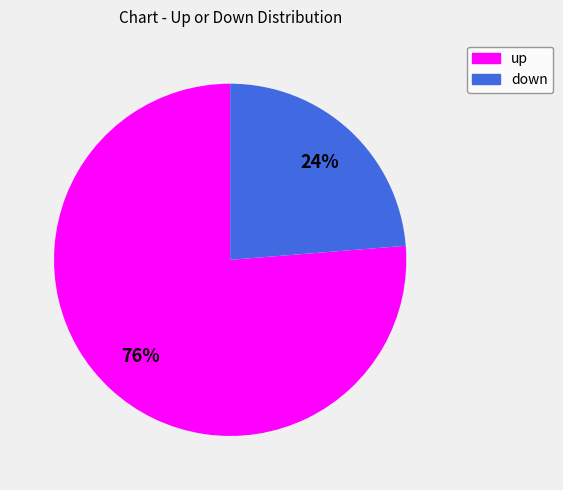

What is the ratio of the value at up to the value at down?

3.2